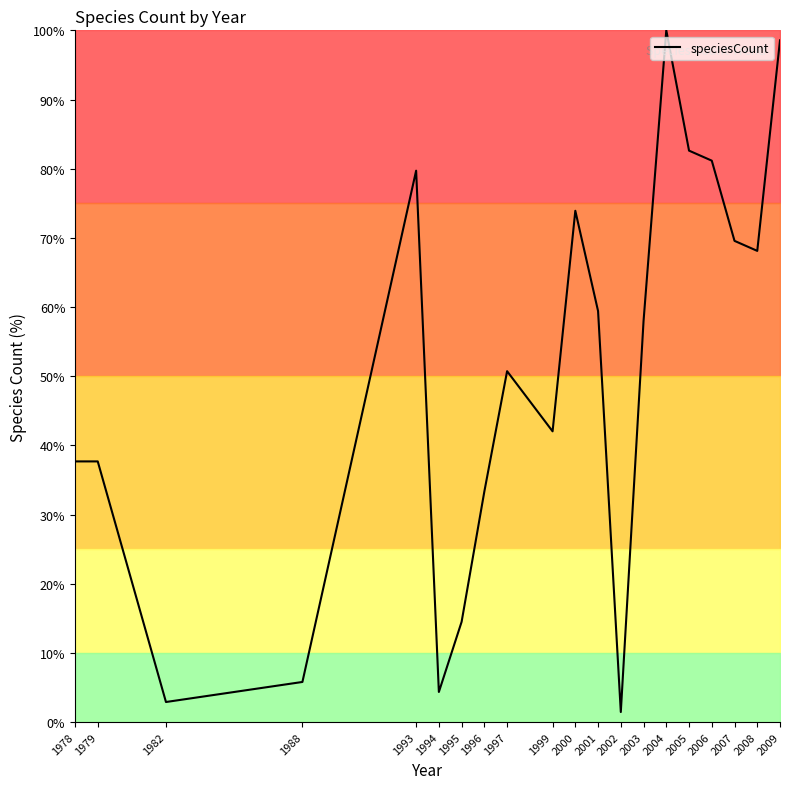

Reading left to right, what are all the values shown in this chart?

1978=37.7	1979=37.7	1982=2.9	1988=5.8	1993=79.7	1994=4.3	1995=14.5	1996=33.3	1997=50.7	1999=42.0	2000=73.9	2001=59.4	2002=1.4	2003=58.0	2004=100.0	2005=82.6	2006=81.2	2007=69.6	2008=68.1	2009=98.6